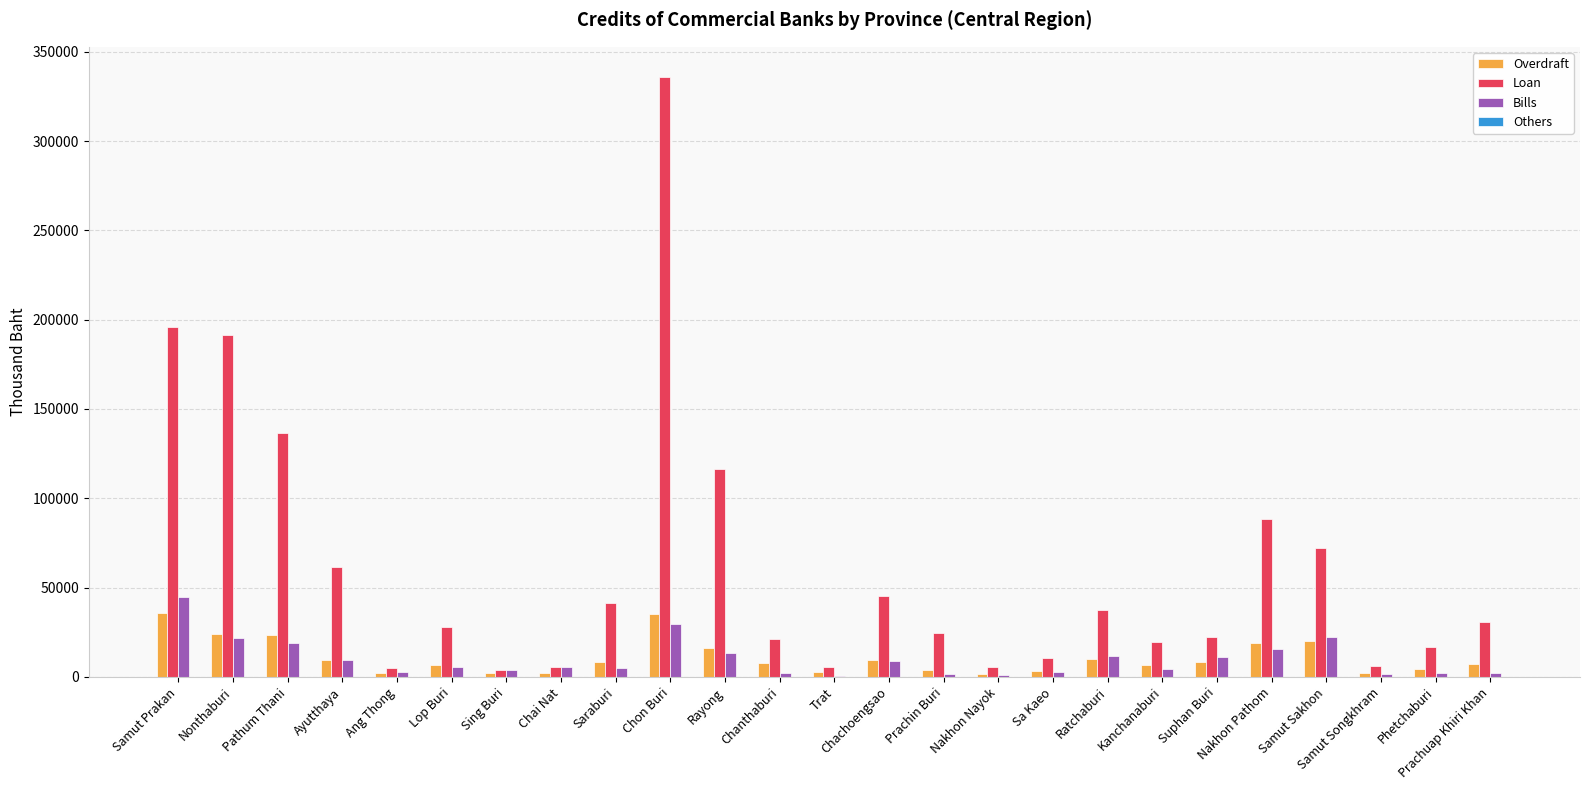

What is the maximum value shown in the chart?

336028